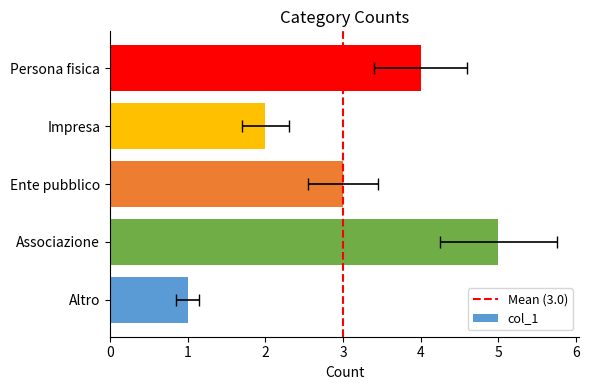

Is it true that the value at Altro is 1?

True